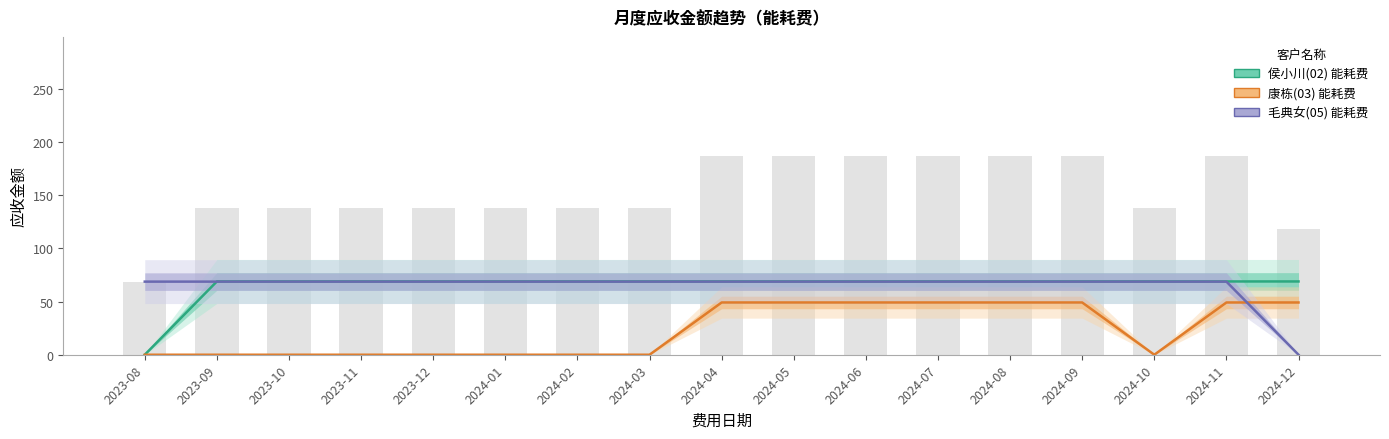

Reading left to right, extract all data points from this chart.

侯小川(02): 2023-08=0.0	2023-09=69.0	2023-10=69.0	2023-11=69.0	2023-12=69.0	2024-01=69.0	2024-02=69.0	2024-03=69.0	2024-04=69.0	2024-05=69.0	2024-06=69.0	2024-07=69.0	2024-08=69.0	2024-09=69.0	2024-10=69.0	2024-11=69.0	2024-12=69.0
康栋(03): 2023-08=0.0	2023-09=0.0	2023-10=0.0	2023-11=0.0	2023-12=0.0	2024-01=0.0	2024-02=0.0	2024-03=0.0	2024-04=49.2	2024-05=49.2	2024-06=49.2	2024-07=49.2	2024-08=49.2	2024-09=49.2	2024-10=0.0	2024-11=49.2	2024-12=49.2
毛典女(05): 2023-08=68.8	2023-09=68.8	2023-10=68.8	2023-11=68.8	2023-12=68.8	2024-01=68.8	2024-02=68.8	2024-03=68.8	2024-04=68.8	2024-05=68.8	2024-06=68.8	2024-07=68.8	2024-08=68.8	2024-09=68.8	2024-10=68.8	2024-11=68.8	2024-12=0.0